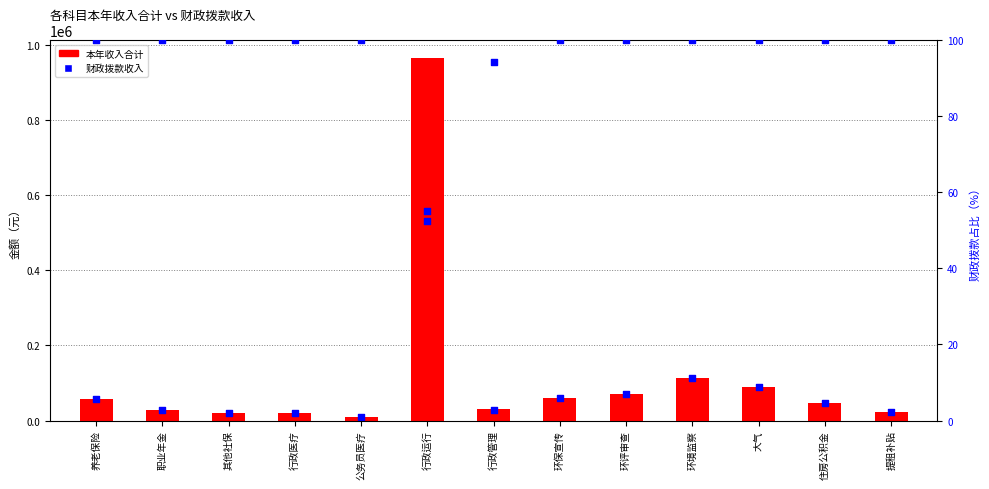

Which series reaches the minimum Y coordinate?

财政拨款占比